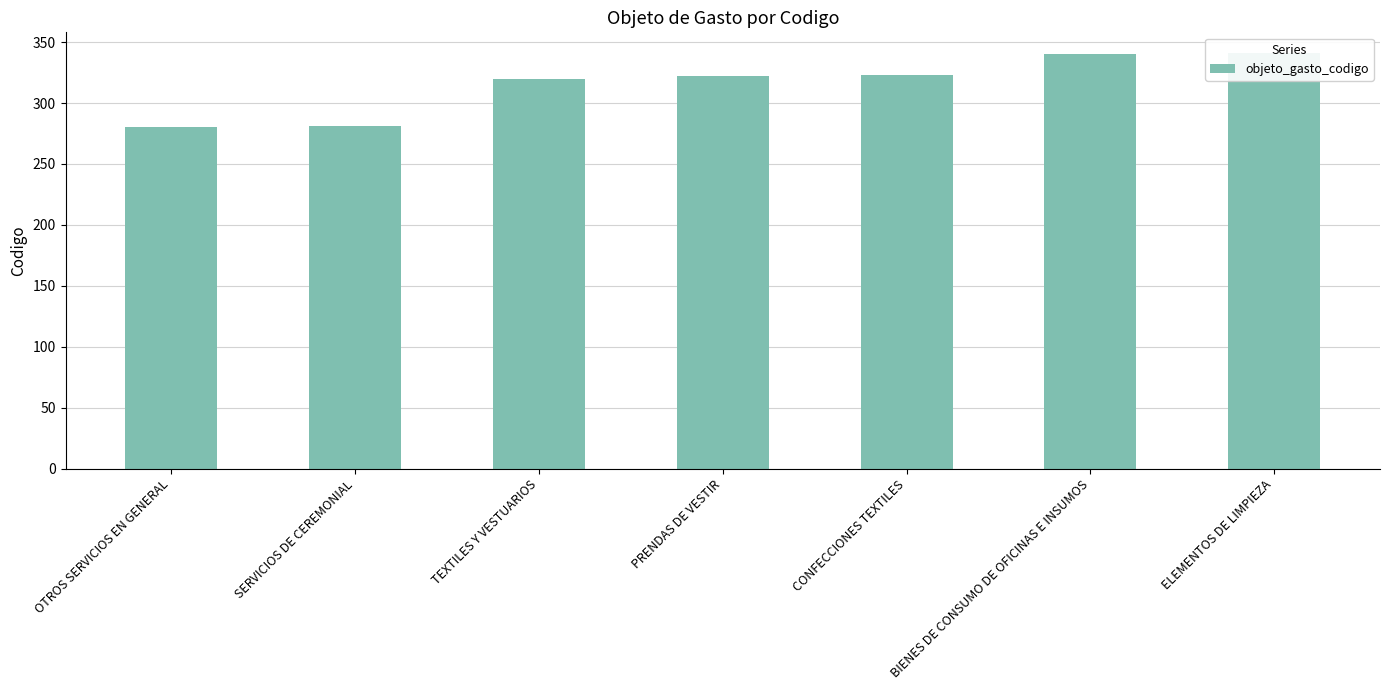

List the labels in order of value, largest first.

ELEMENTOS DE LIMPIEZA, BIENES DE CONSUMO DE OFICINAS E INSUMOS, CONFECCIONES TEXTILES, PRENDAS DE VESTIR, TEXTILES Y VESTUARIOS, SERVICIOS DE CEREMONIAL, OTROS SERVICIOS EN GENERAL